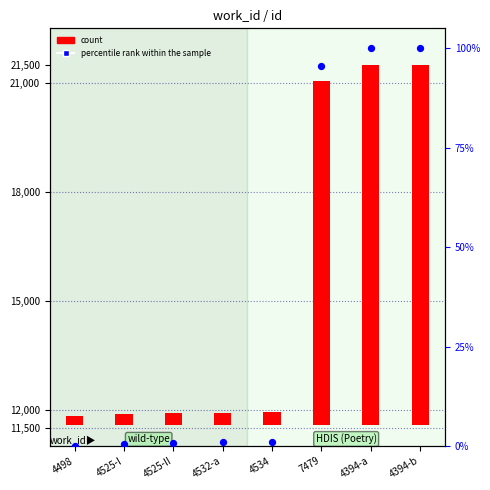

Which series has the widest spread of Y values?

count